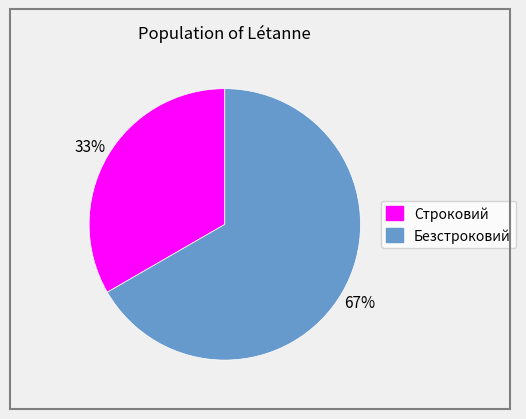

What is the smallest slice in the pie chart?

Строковий